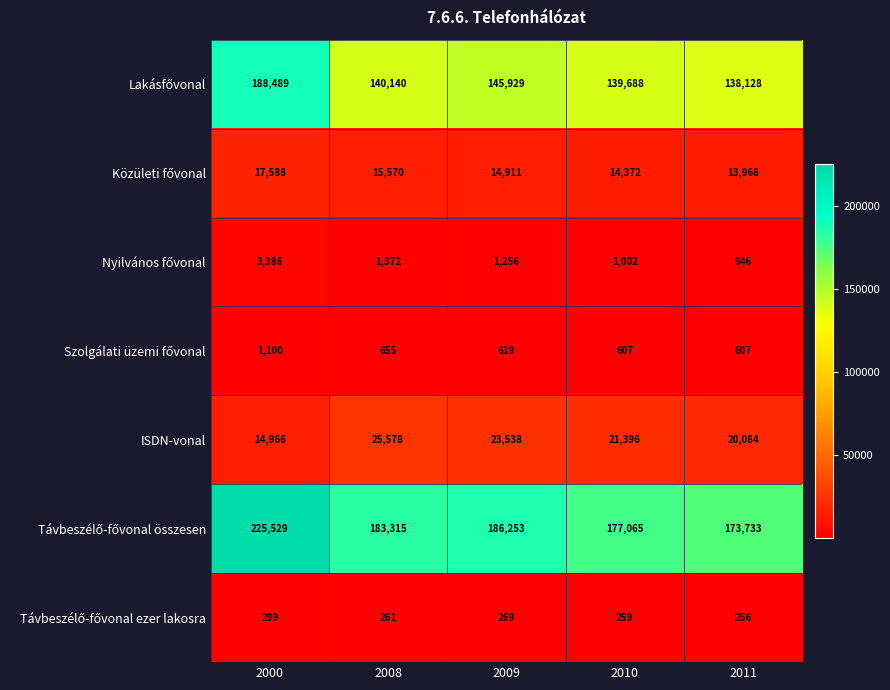

How many data points does each series have?

5